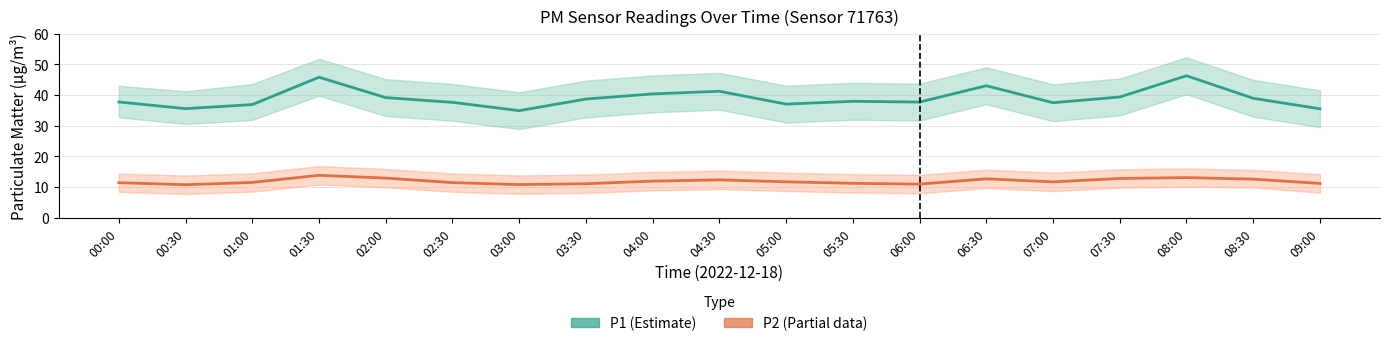

What is the sum of the P2 values at 08:00 and 03:00?

24.0